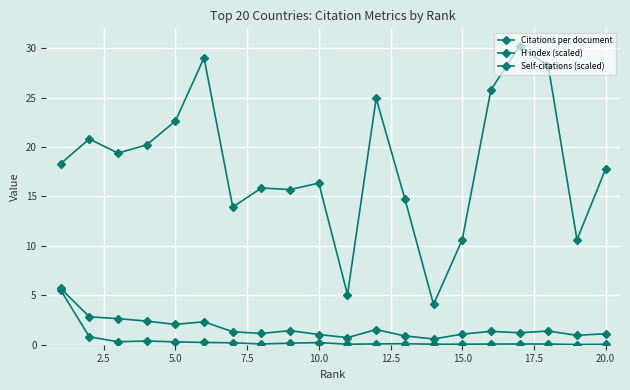

What is the difference between the second highest and minimum values in the Self-citations (scaled) series?

0.8